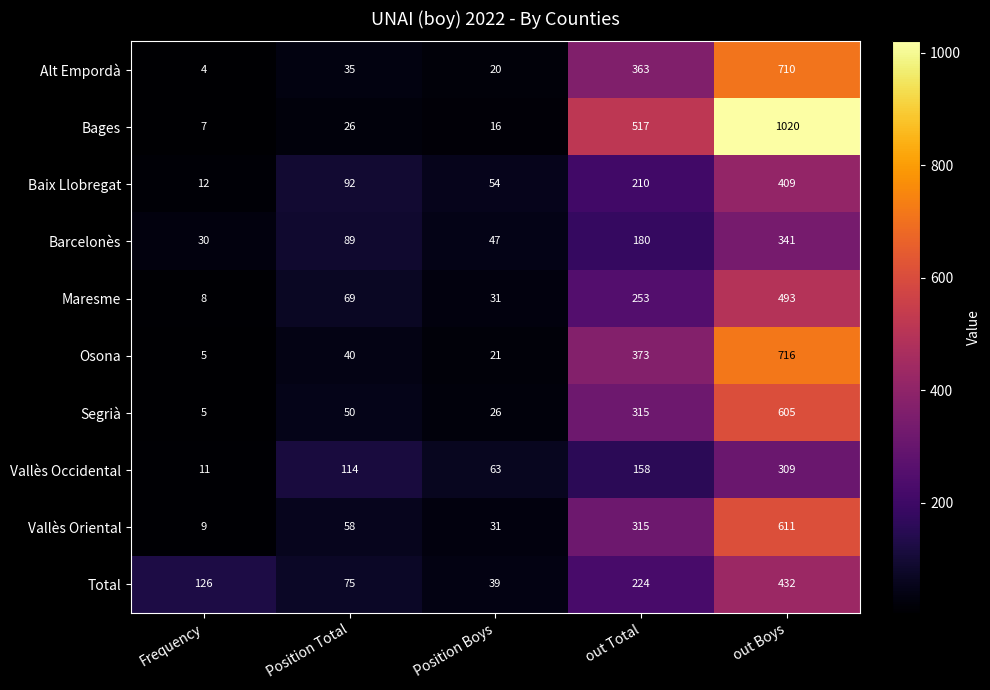

How many distinct data groups are displayed?

10